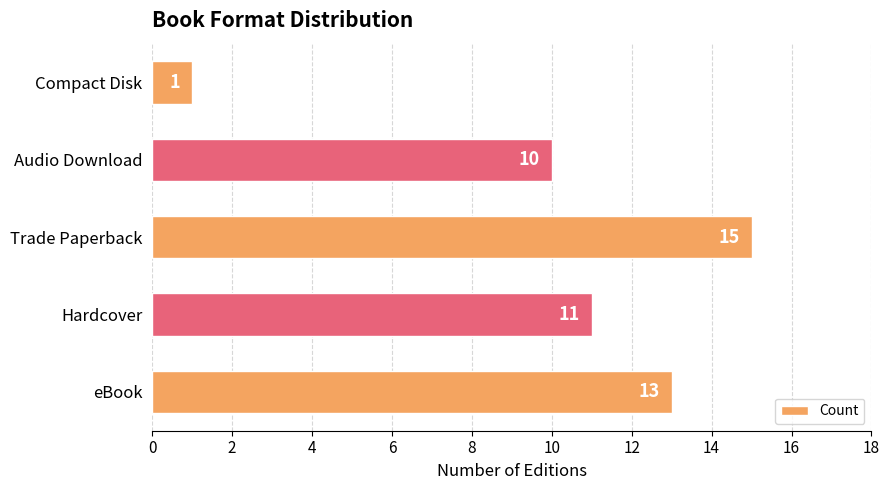

Where is the data nearest to the value 8?

Audio Download